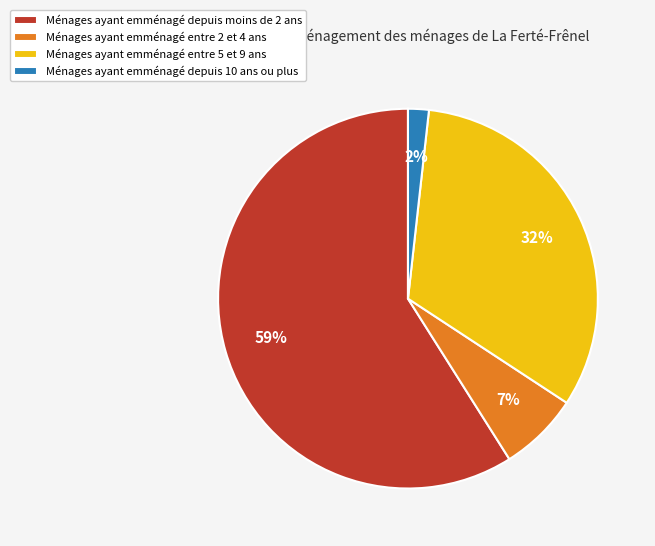

To the nearest percent, what percentage of the pie is Ménages ayant emménagé entre 5 et 9 ans?

32%